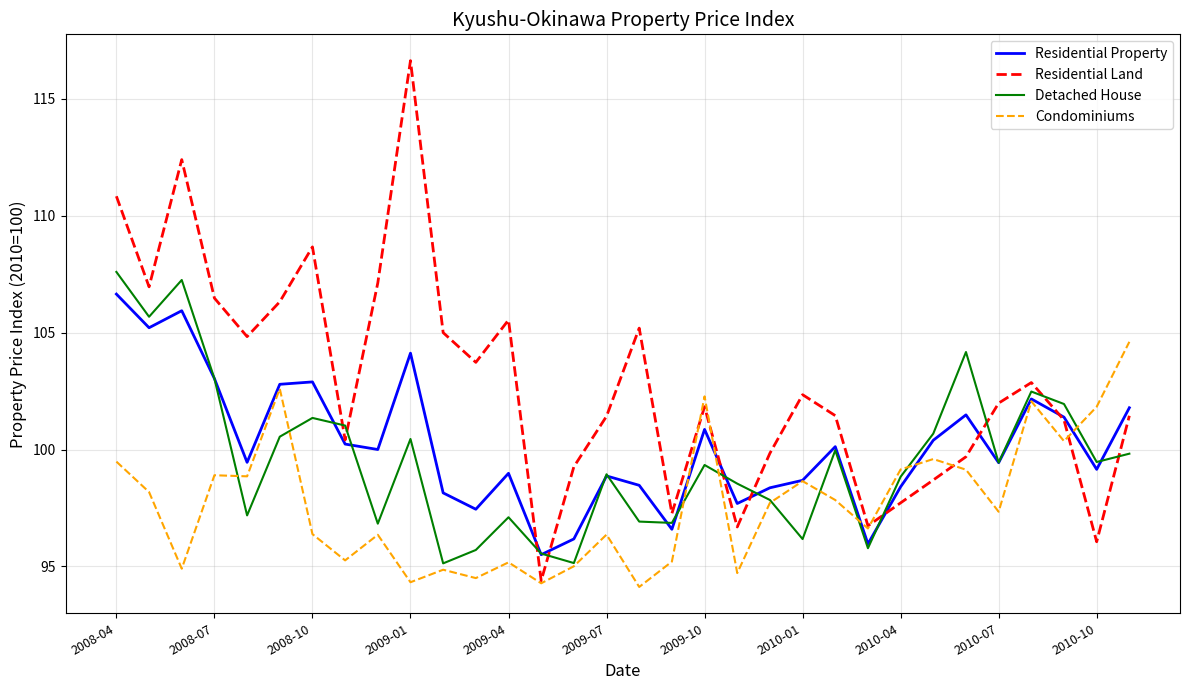

Does the chart have visible grid lines?

Yes